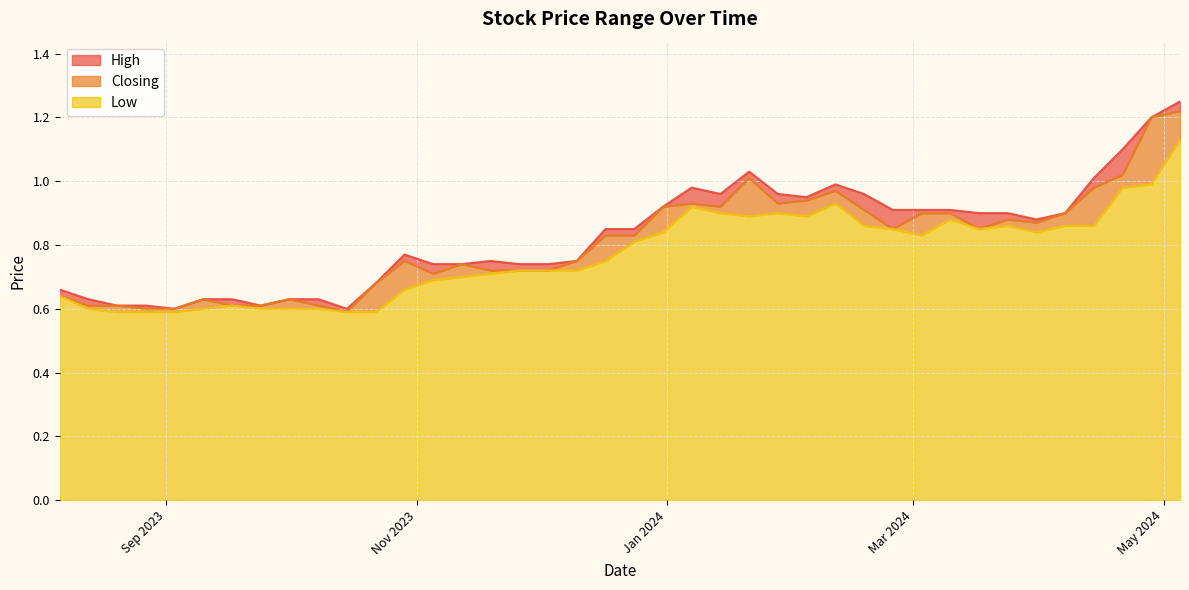

True or false: High and Low intersect in this chart.

False